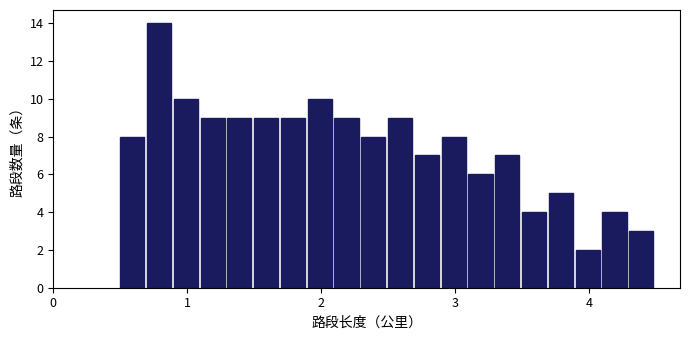

Read against the x-axis, roughly where is the centre of the tallest bar?

0.8